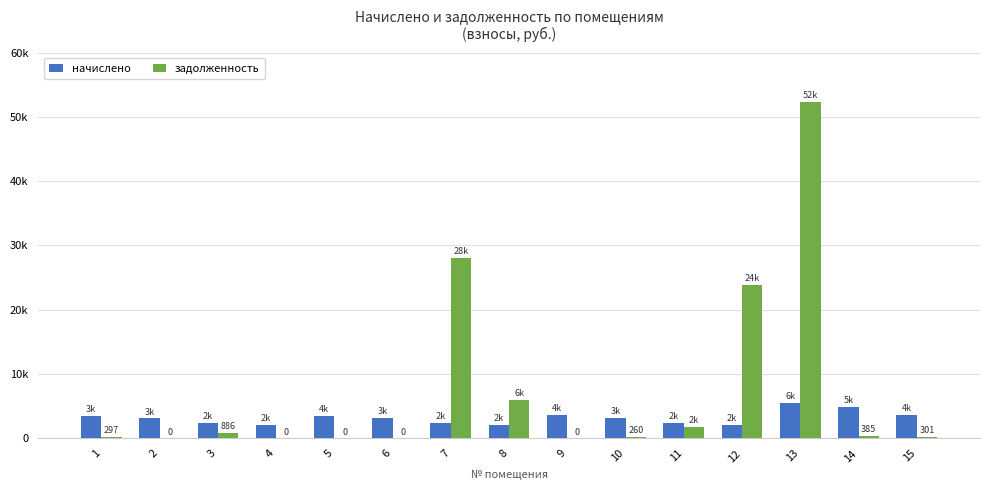

Which has a higher value, 1 or 5?

5